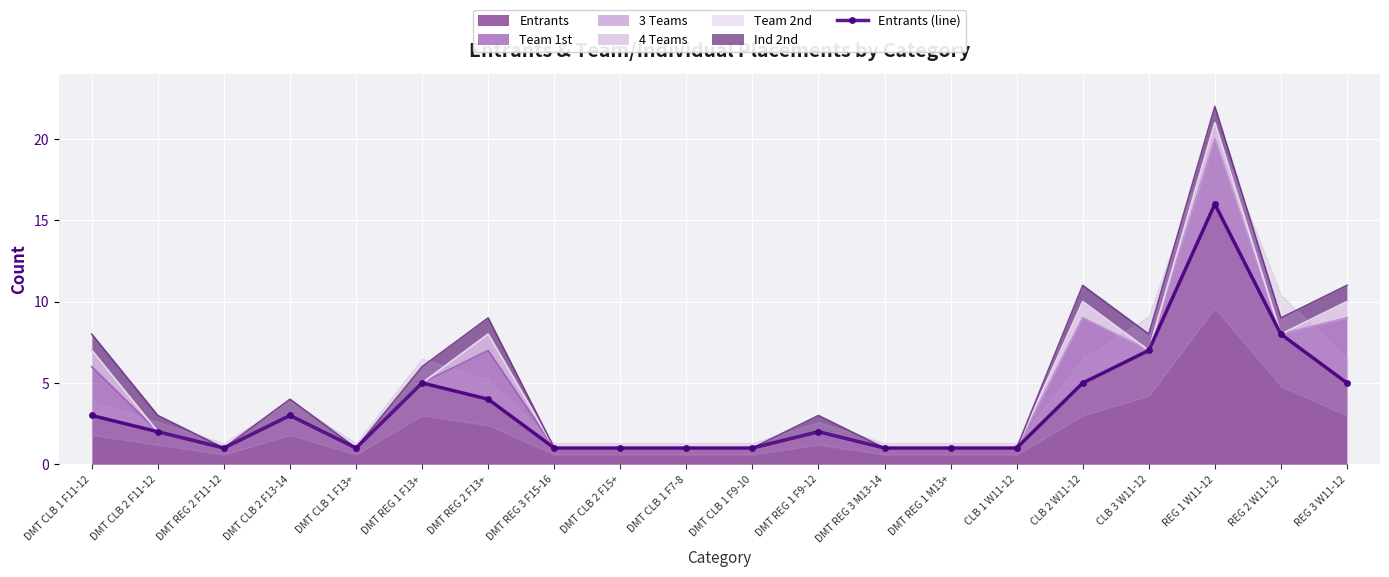

Rank the categories by value from lowest to highest.

DMT REG 2 F11-12, DMT CLB 1 F13+, DMT REG 3 F15-16, DMT CLB 2 F15+, DMT CLB 1 F7-8, DMT CLB 1 F9-10, DMT REG 3 M13-14, DMT REG 1 M13+, CLB 1 W11-12, DMT CLB 2 F11-12, DMT REG 1 F9-12, DMT CLB 1 F11-12, DMT CLB 2 F13-14, DMT REG 2 F13+, DMT REG 1 F13+, CLB 2 W11-12, REG 3 W11-12, CLB 3 W11-12, REG 2 W11-12, REG 1 W11-12